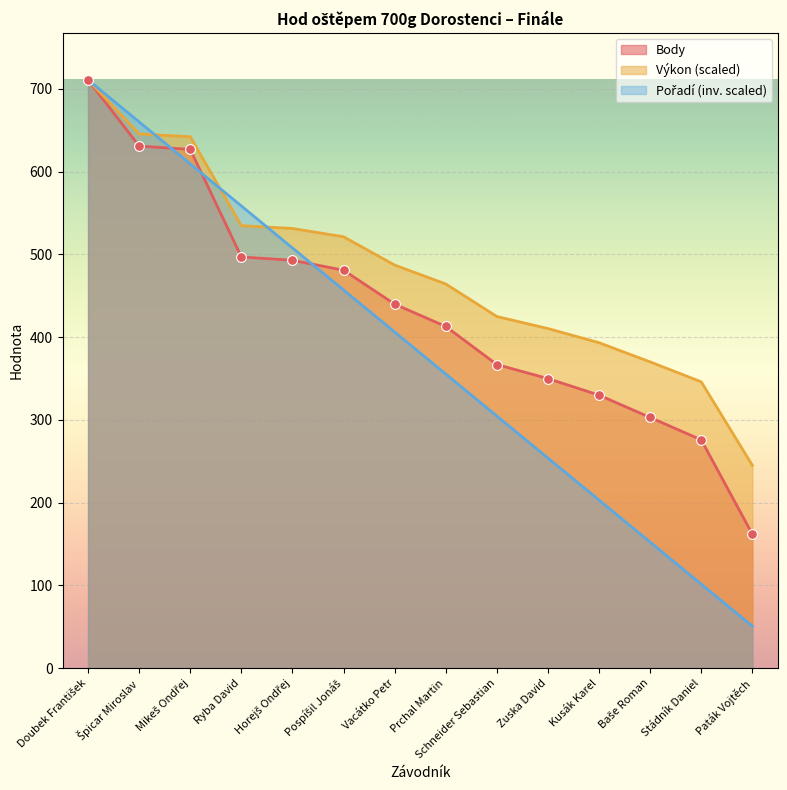

Which series contains the lowest Y value?

Pořadí